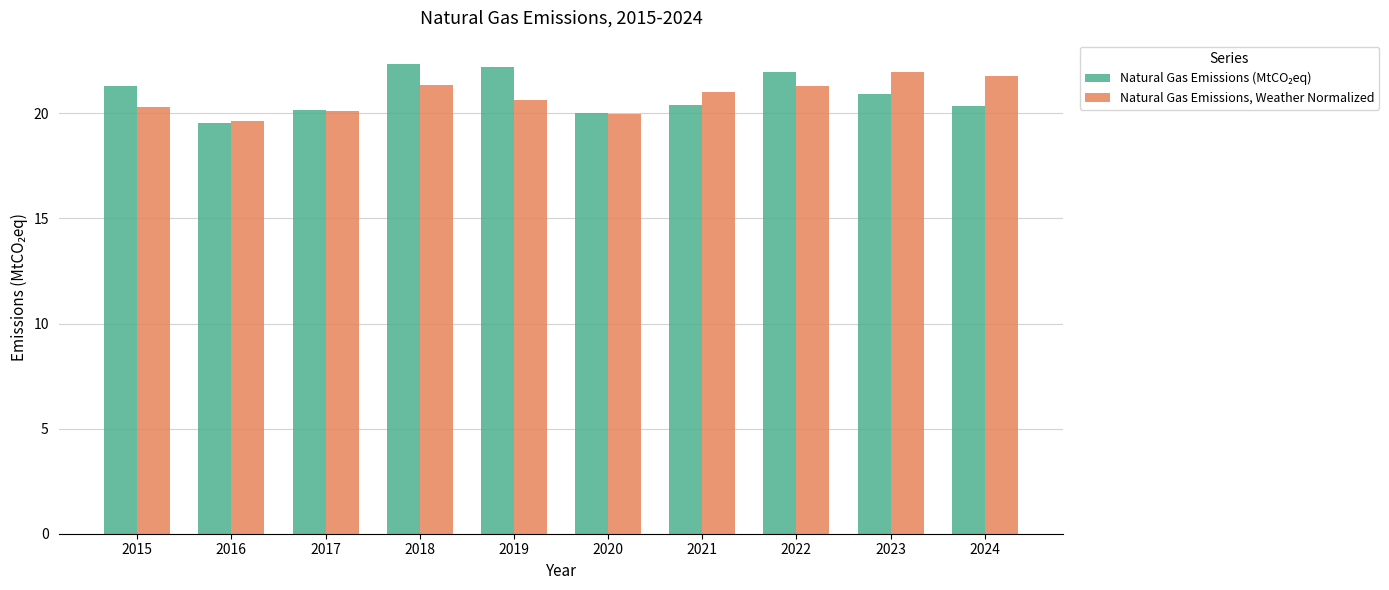

What is the total value across all series at 2015?

41.6